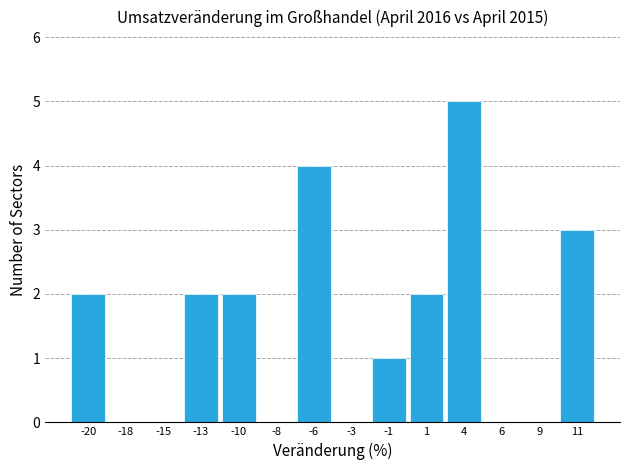

Reading left to right, list all the values displayed in this chart.

-20=2	-18=0	-15=0	-13=2	-10=2	-8=0	-6=4	-3=0	-1=1	1=2	4=5	6=0	9=0	11=3